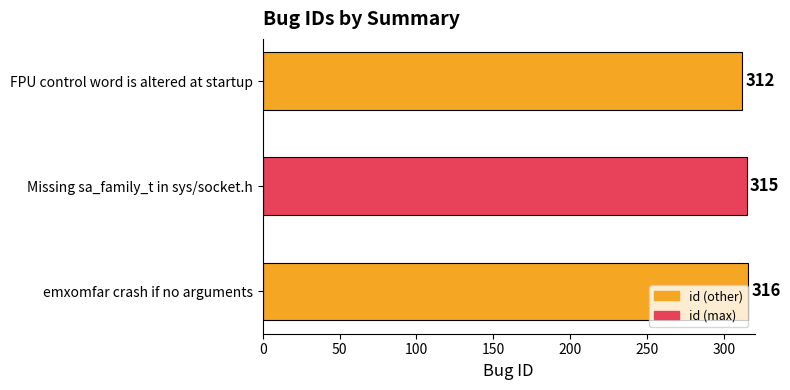

What is the maximum value shown in the chart?

316